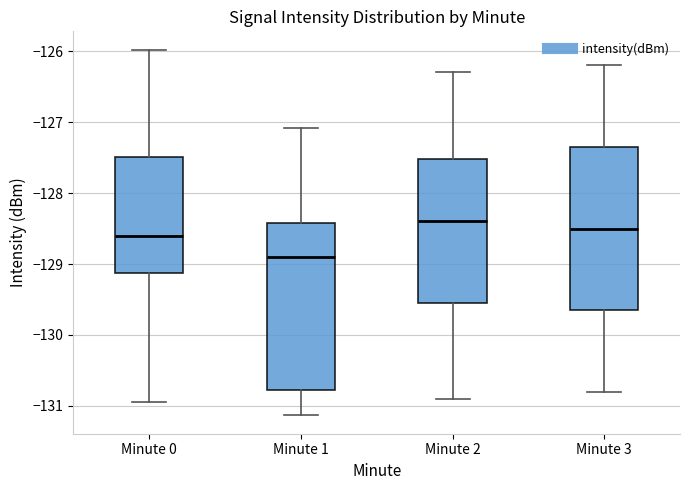

Reading left to right, transcribe this box plot: for each box, give where its median line is, the range the box spans, and where its two whiskers end, as read against the y-axis. The values are not printed on the chart, so give them approximately, as read against the axis.

Minute 0: median -128.6, box -129.1 to -127.5, whiskers -130.9 to -126.0
Minute 1: median -128.9, box -130.8 to -128.4, whiskers -131.1 to -127.1
Minute 2: median -128.4, box -129.5 to -127.5, whiskers -130.9 to -126.3
Minute 3: median -128.5, box -129.6 to -127.3, whiskers -130.8 to -126.2